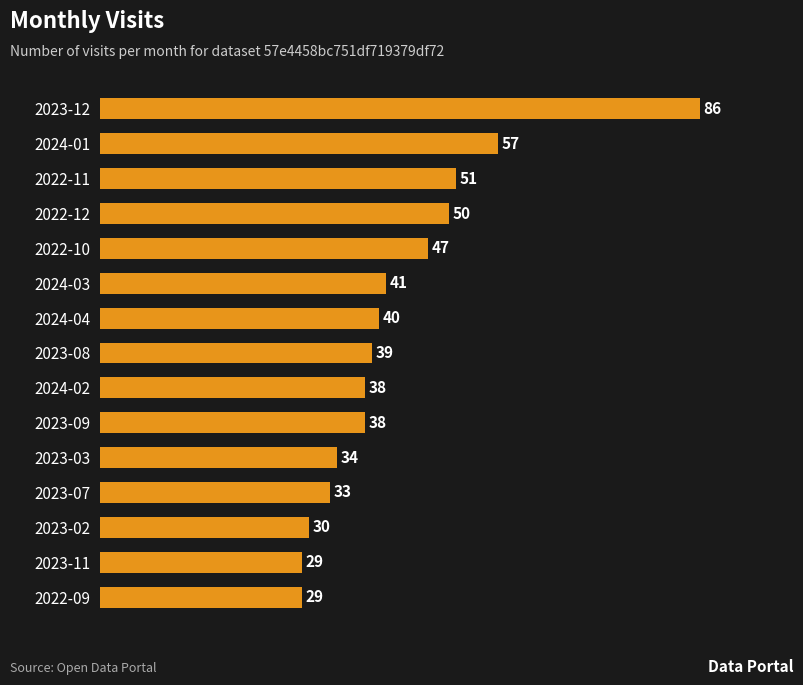

Between 2023-07 and 2024-04, which is larger?

2024-04